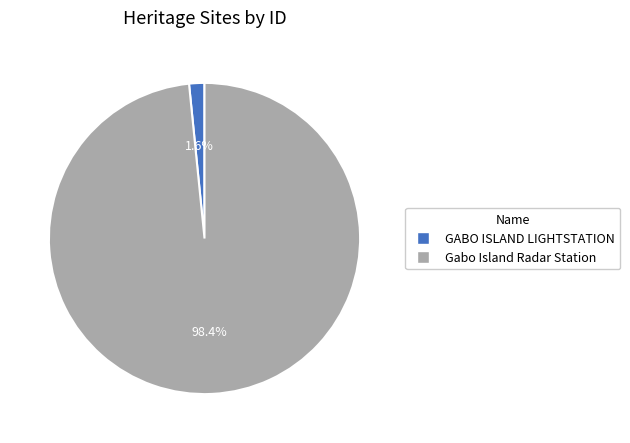

To the nearest percent, what is the difference between the Gabo Island Radar Station and GABO ISLAND LIGHTSTATION slice percentages?

97%